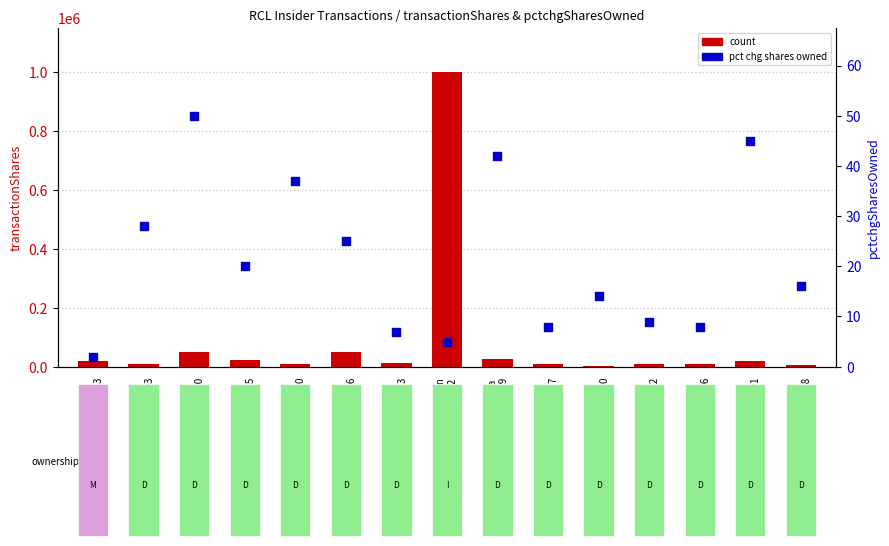

Which series contains the highest Y value?

count